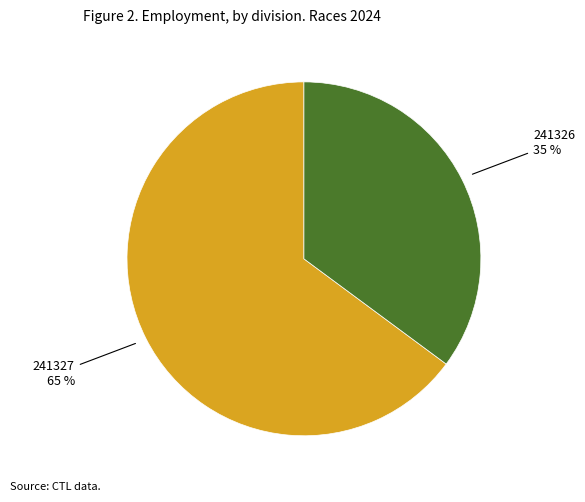

Is there any slice that represents more than half of the pie?

Yes